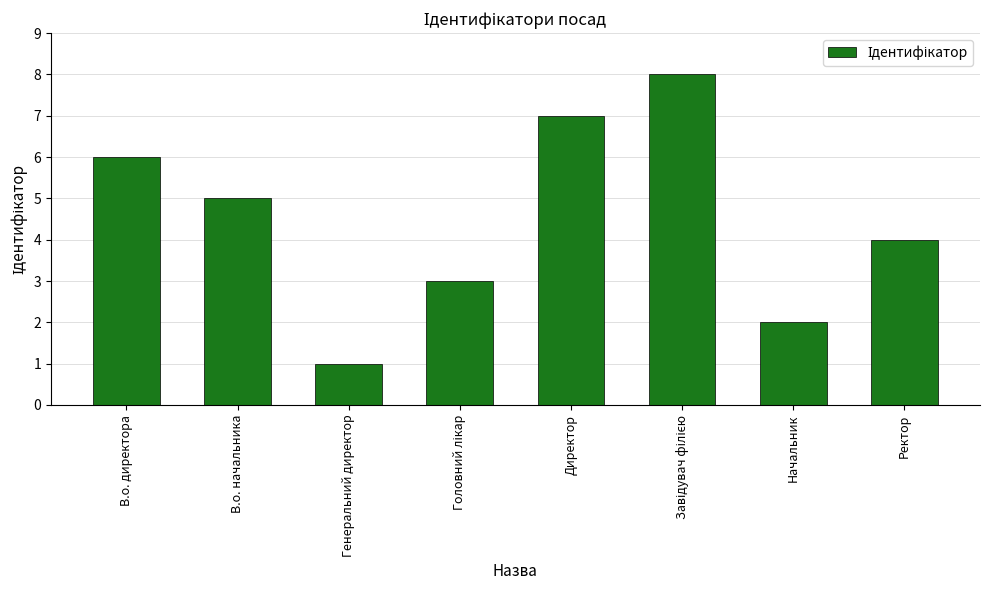

How many data points are less than 5?

4